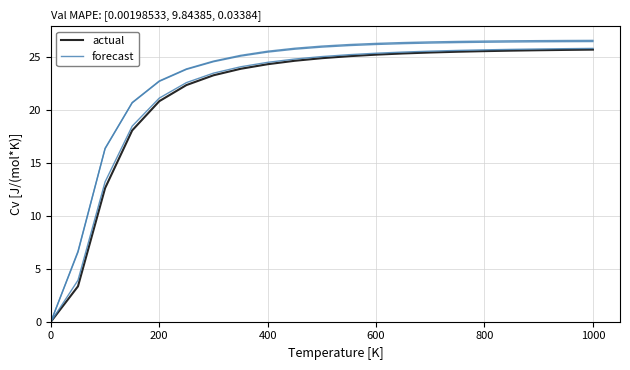

What is the maximum value for actual?

25.7